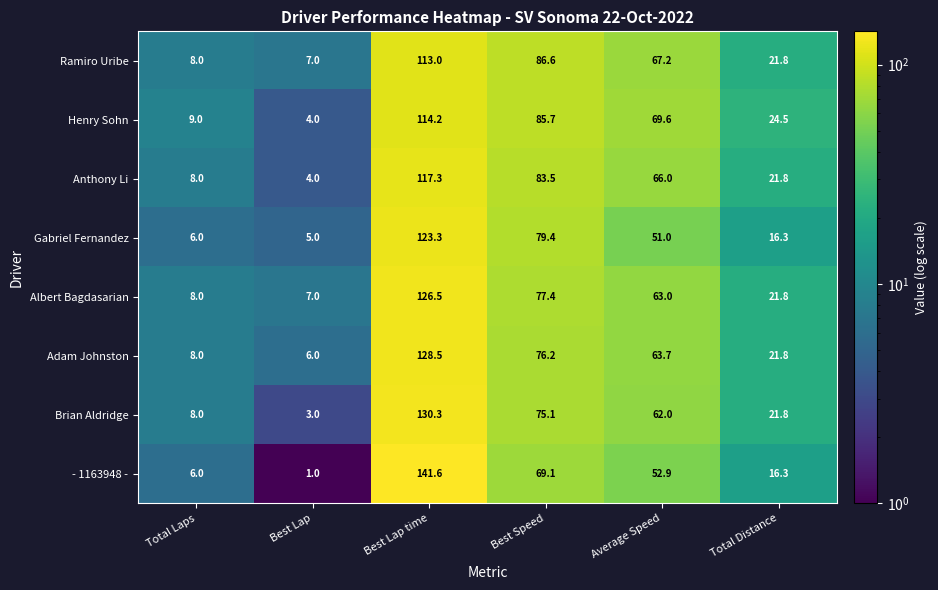

What is the difference between the highest and lowest values at Best Lap time?

28.6